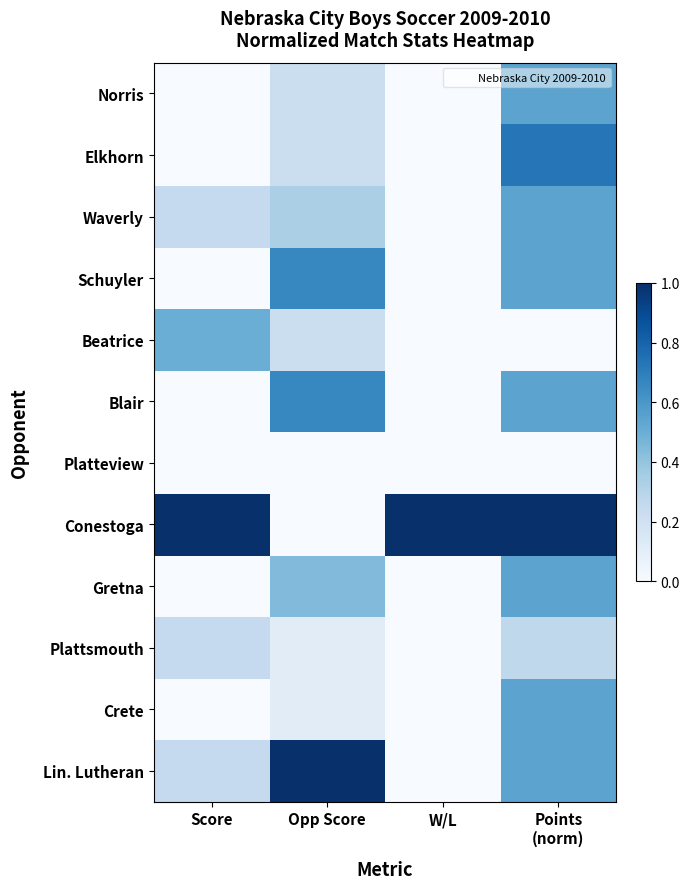

Which series has the widest spread of values?

Conestoga